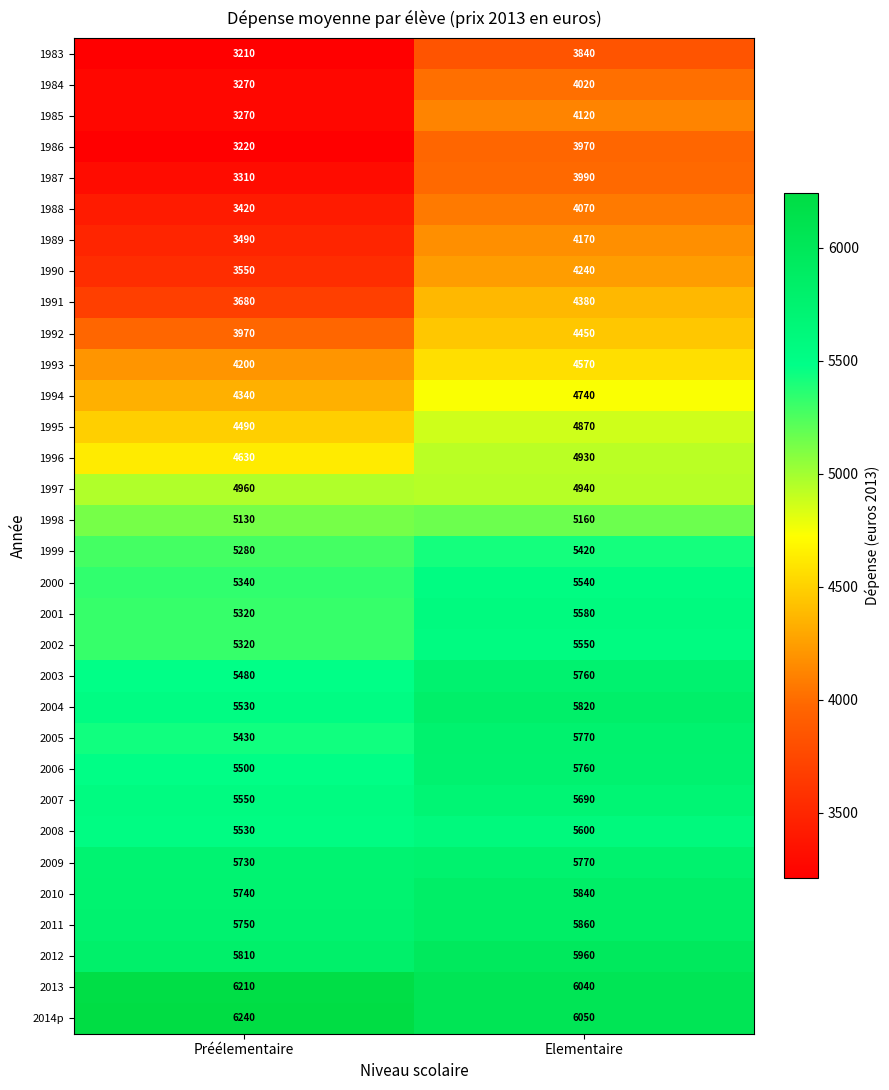

What is the lowest value of the 2013 series?

6040